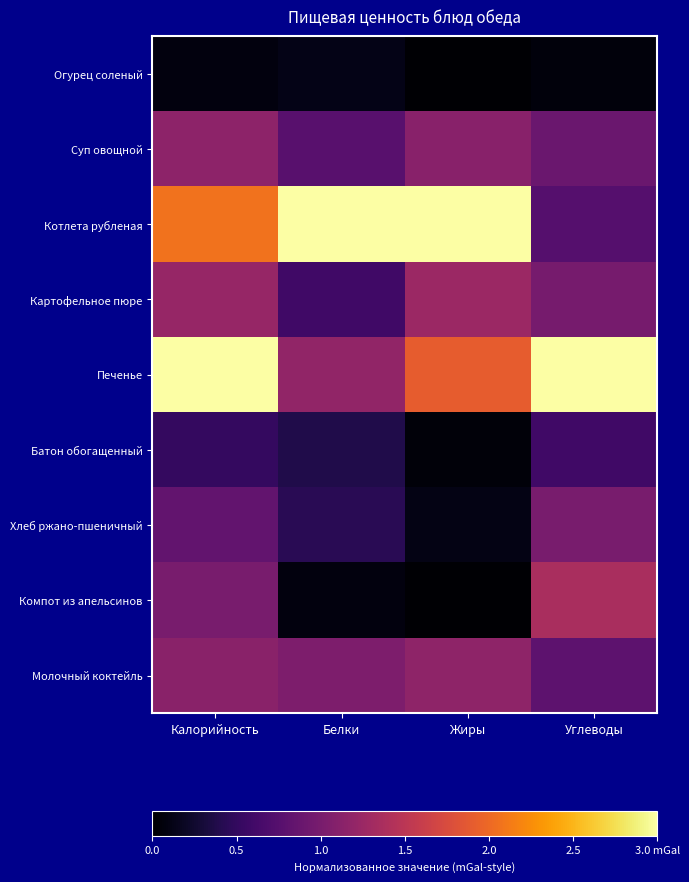

What is the spread (max minus min) of values at Углеводы?

2.9